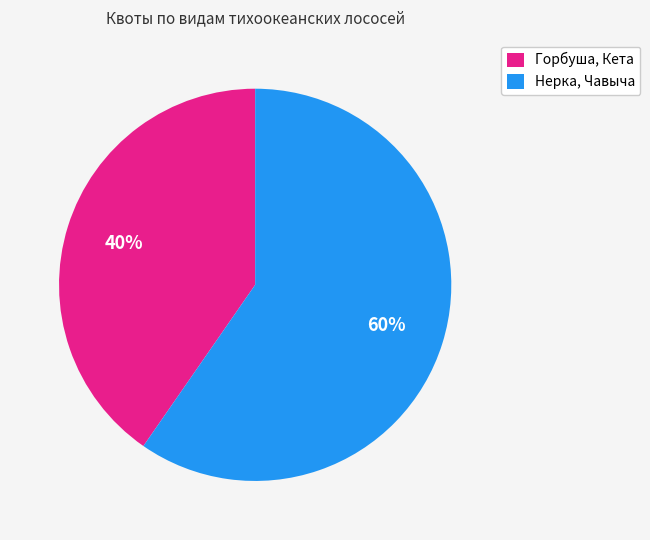

Count the number of slices in the pie.

2